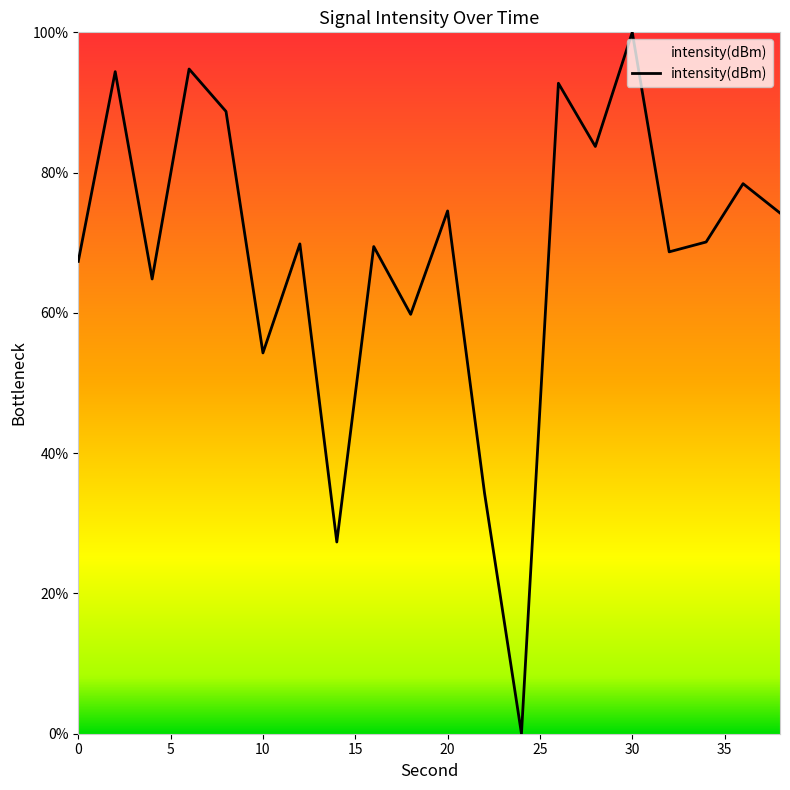

What is the greatest value displayed?

100.0